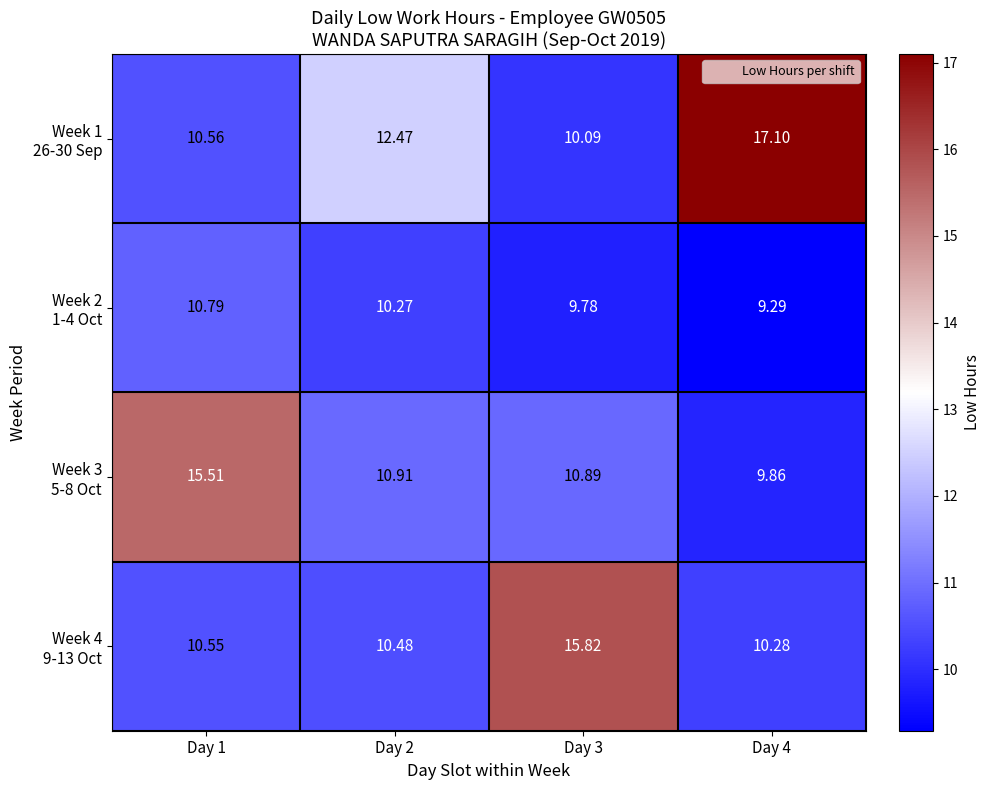

What is the total value across all series at Day 4?

46.5